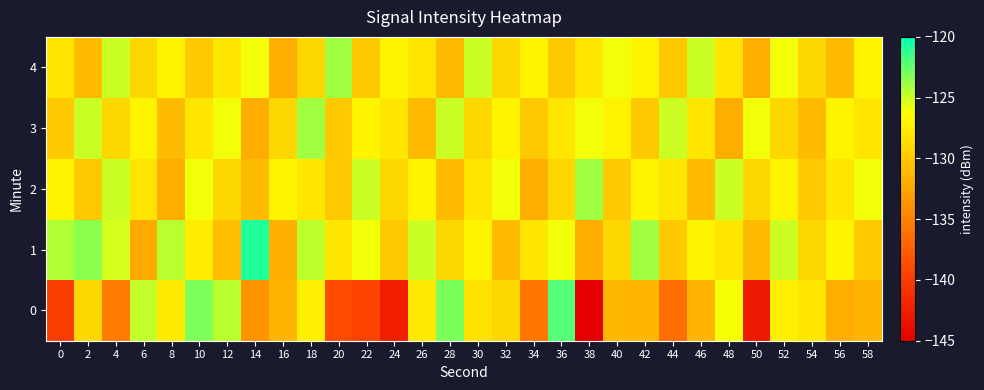

How many categories are shown in the chart?

30